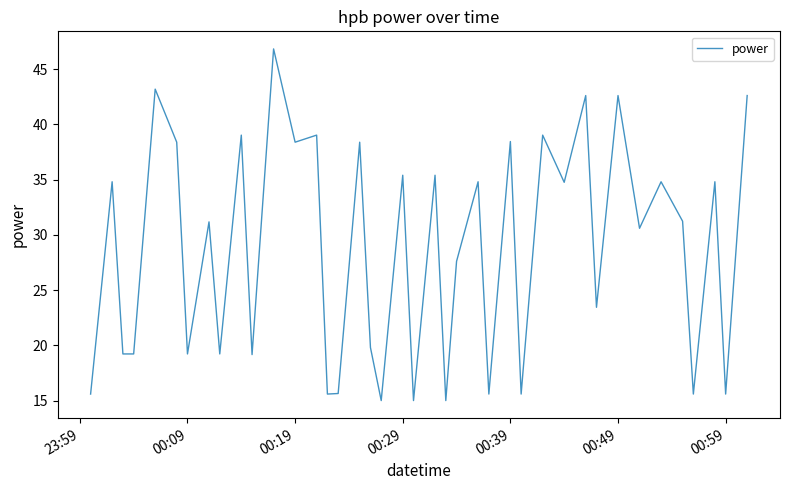

Reading left to right, what are all the values shown in this chart?

15.6	34.8	19.2	19.2	43.2	38.4	19.2	31.2	19.2	39.0	19.2	46.8	38.4	39.0	15.6	15.6	38.4	19.8	15.0	35.4	15.0	35.4	15.0	27.6	34.8	15.6	38.4	15.6	39.0	34.8	42.6	23.4	42.6	30.6	34.8	31.2	15.6	34.8	15.6	42.6